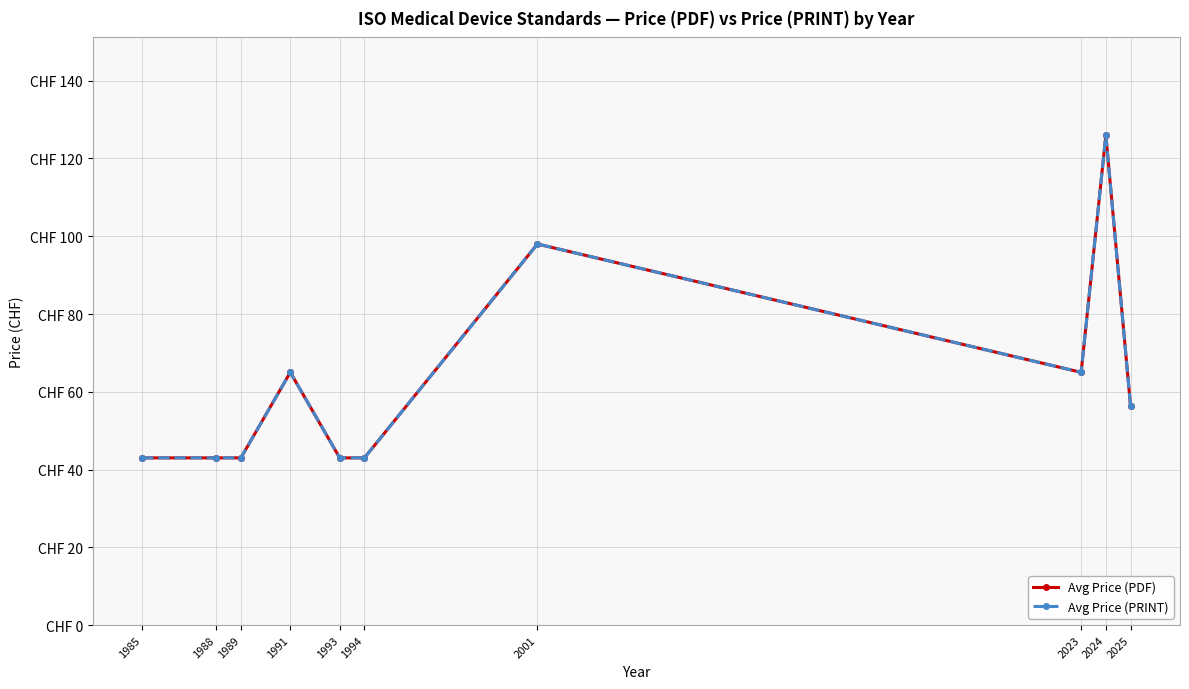

Does the chart have visible grid lines?

Yes